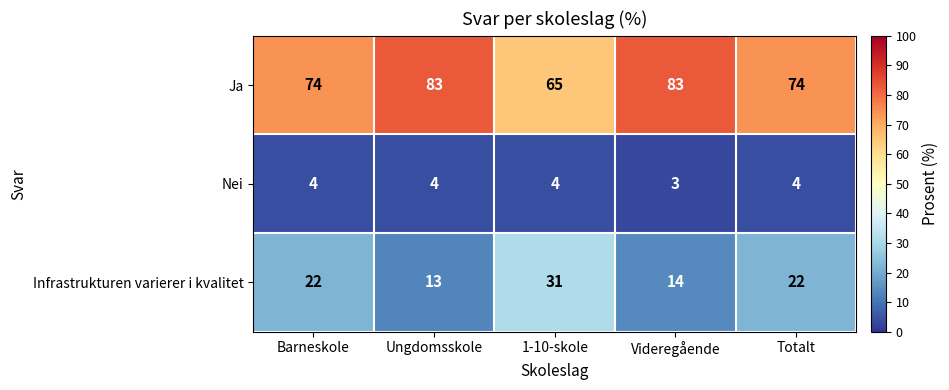

Reading left to right, extract all data points from this chart.

Ja: Barneskole=74	Ungdomsskole=83	1-10-skole=65	Videregående=83	Totalt=74
Nei: Barneskole=4	Ungdomsskole=4	1-10-skole=4	Videregående=3	Totalt=4
Infrastrukturen varierer i kvalitet: Barneskole=22	Ungdomsskole=13	1-10-skole=31	Videregående=14	Totalt=22